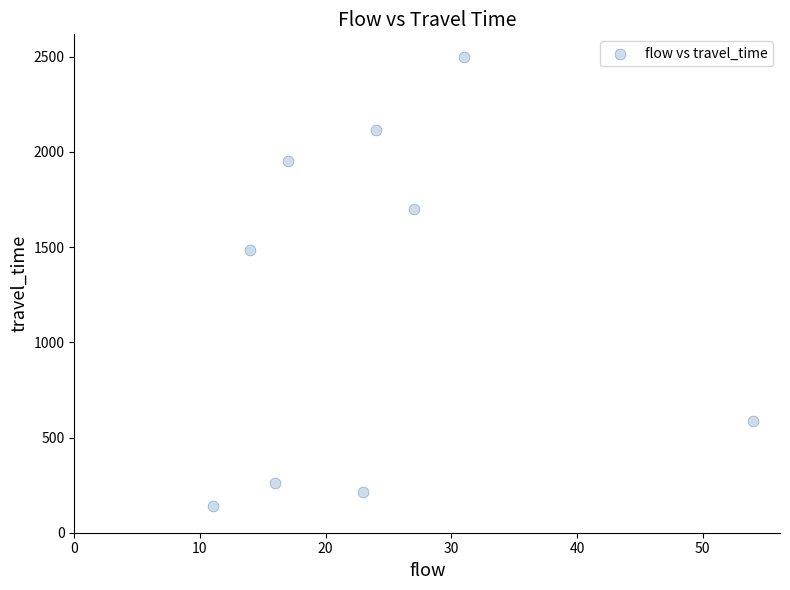

What Y value in the scatter plot is closest to 1319?

1484